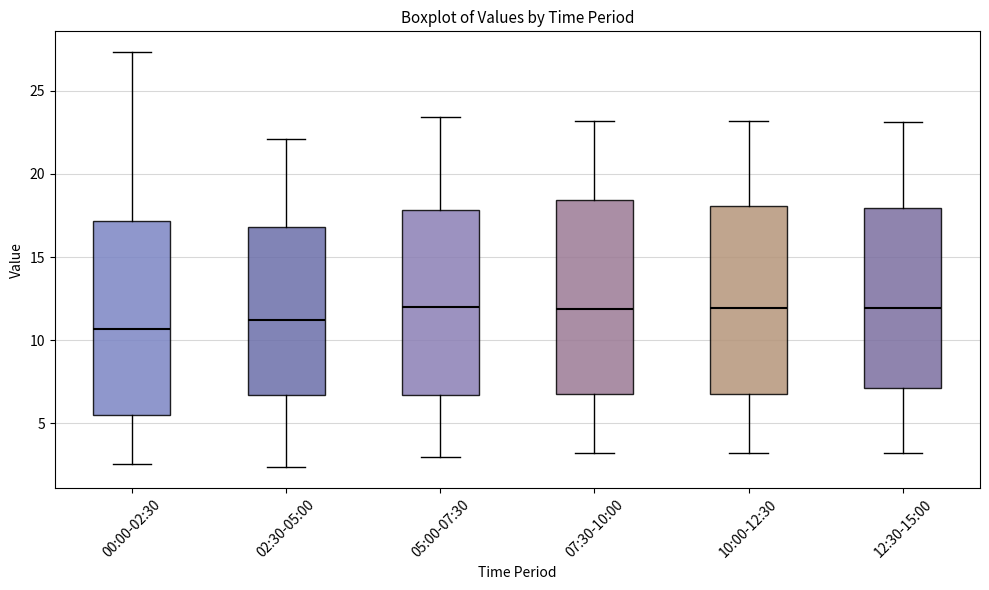

Where is the upper edge of the box for 02:30-05:00 on the y-axis? The values are not printed on the chart, so give them approximately, as read against the axis.

17.0